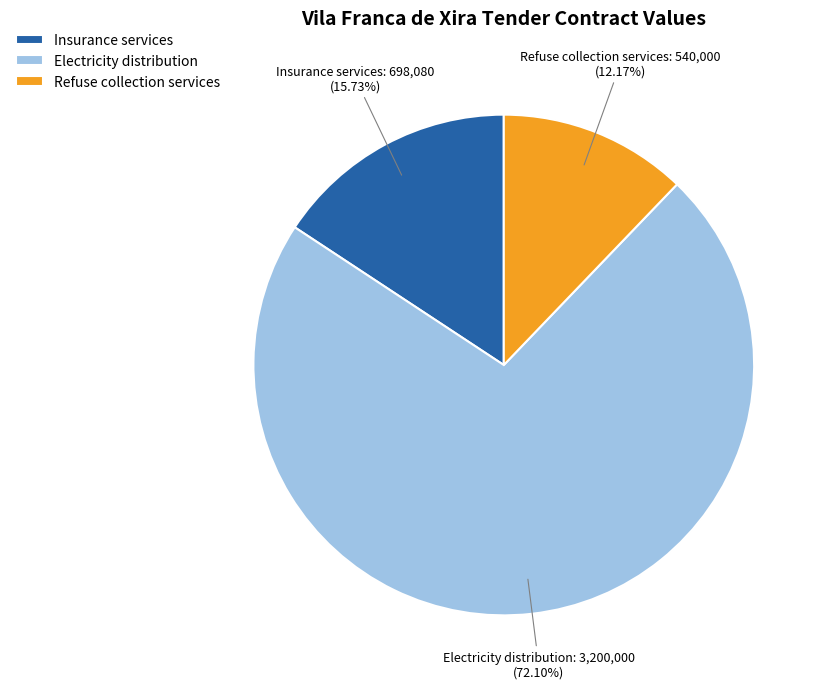

What is the ratio of the value at Electricity distribution to the value at Refuse collection services?

5.9